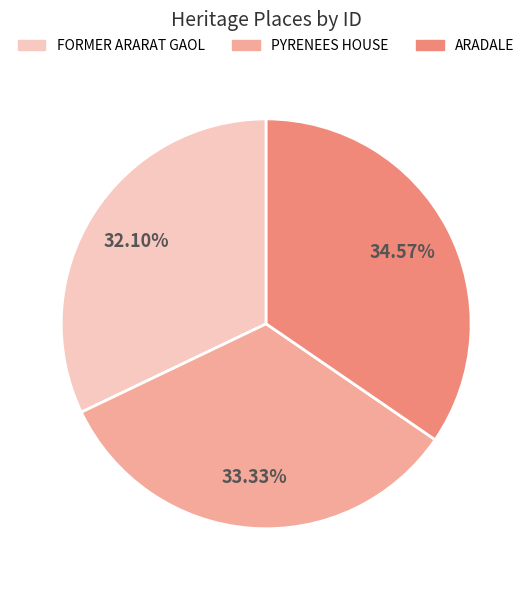

To the nearest percent, what percentage of the pie is ARADALE?

35%